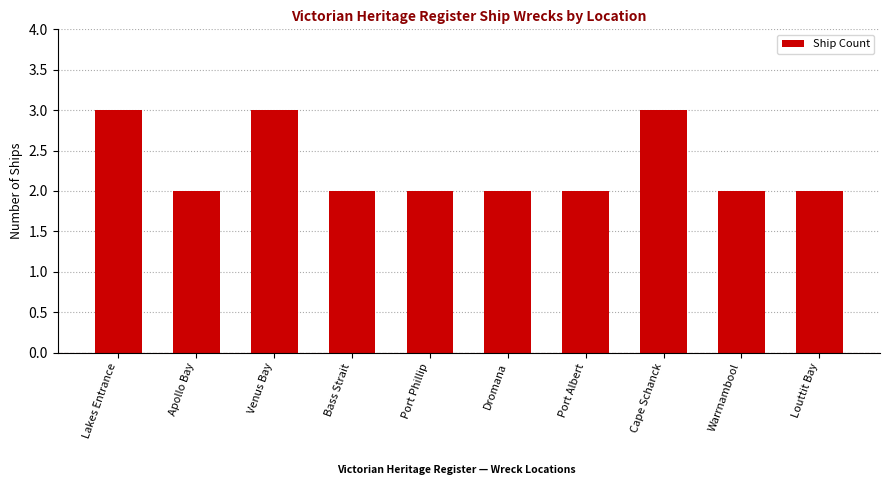

What is the difference between the maximum and minimum values?

1